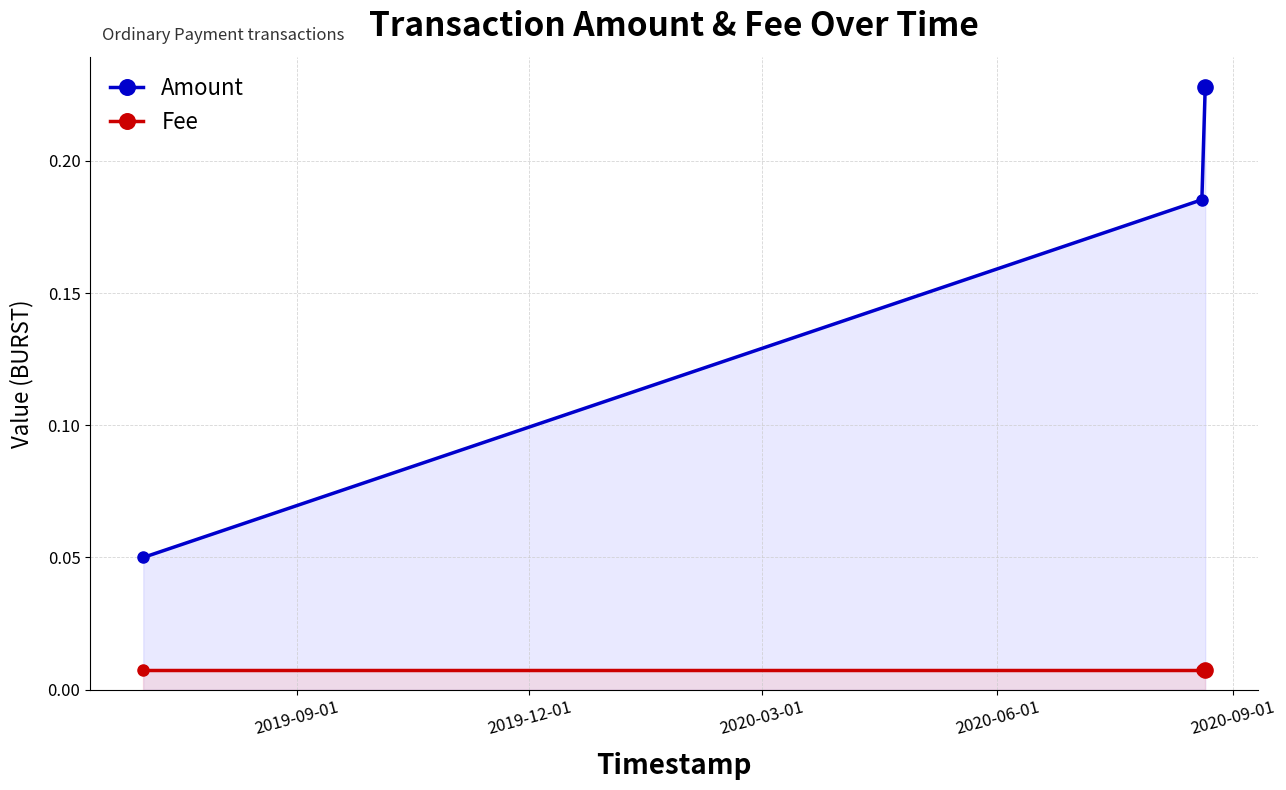

Which series contains the lowest Y value?

Fee